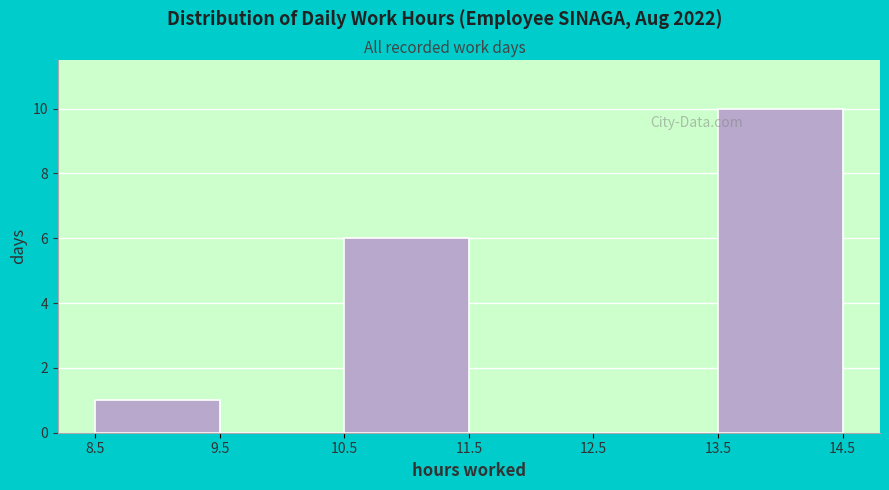

Reading left to right, transcribe this chart: for each bar, give the range it covers on the x-axis and its height. The values are not printed on the chart, so give them approximately, as read against the axis.

8.5 to 9.5: 1
9.5 to 10.5: 0
10.5 to 11.5: 6
11.5 to 12.5: 0
12.5 to 13.5: 0
13.5 to 14.5: 10